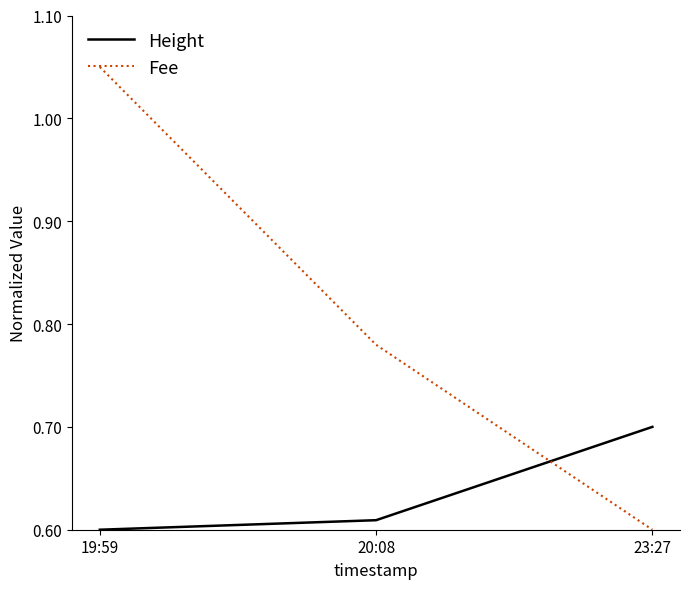

List the labels in order of Height value, smallest first.

19:59, 20:08, 23:27